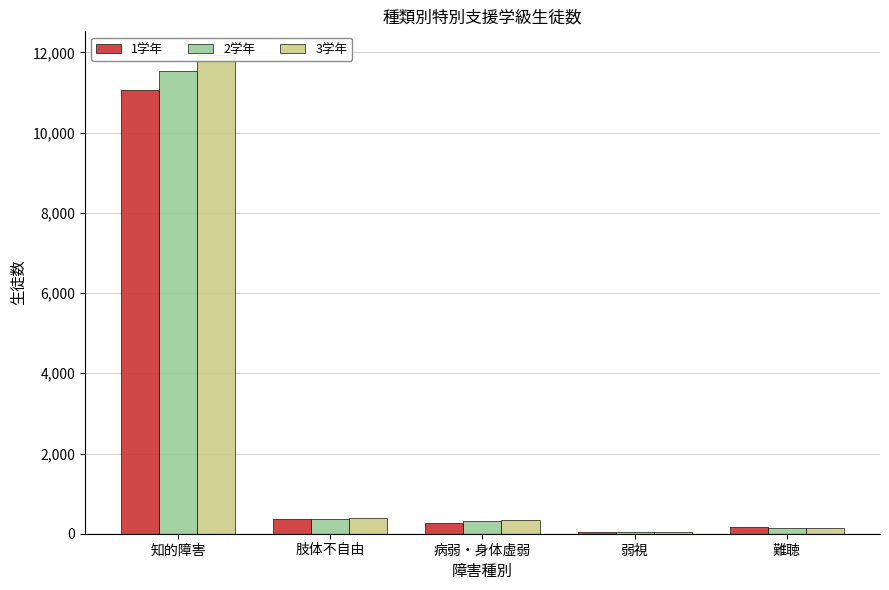

What is the sum of all 1学年 values?

11904